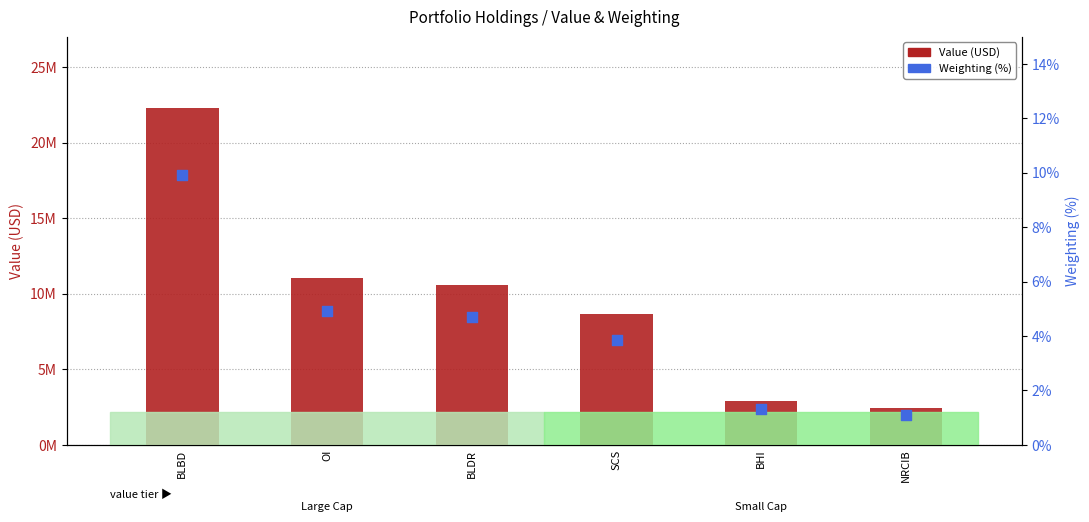

Which series has the largest total across all categories?

Value (USD)